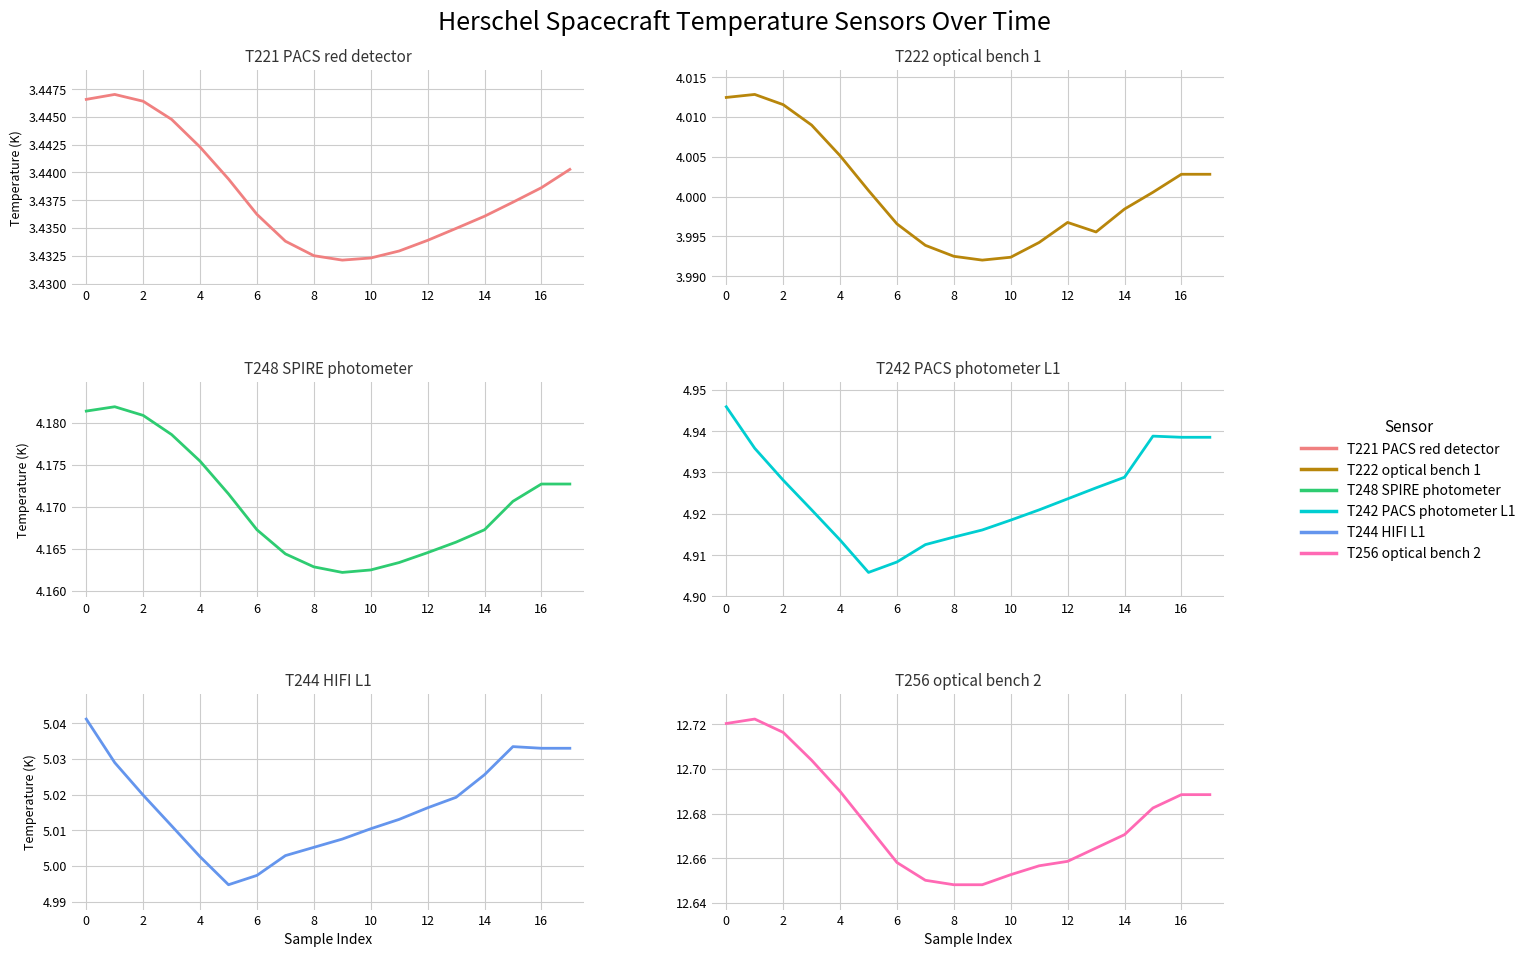

Where is the first local maximum for T244 HIFI L1?

15